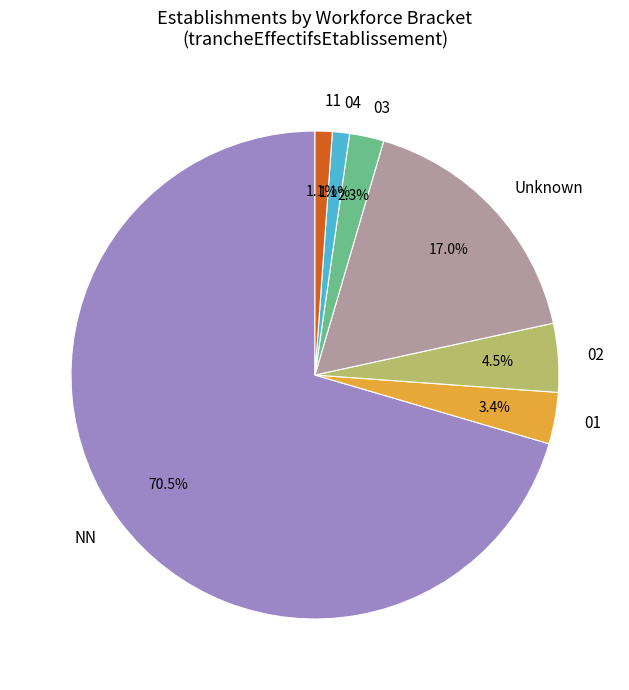

Which category has the biggest portion of the pie?

NN